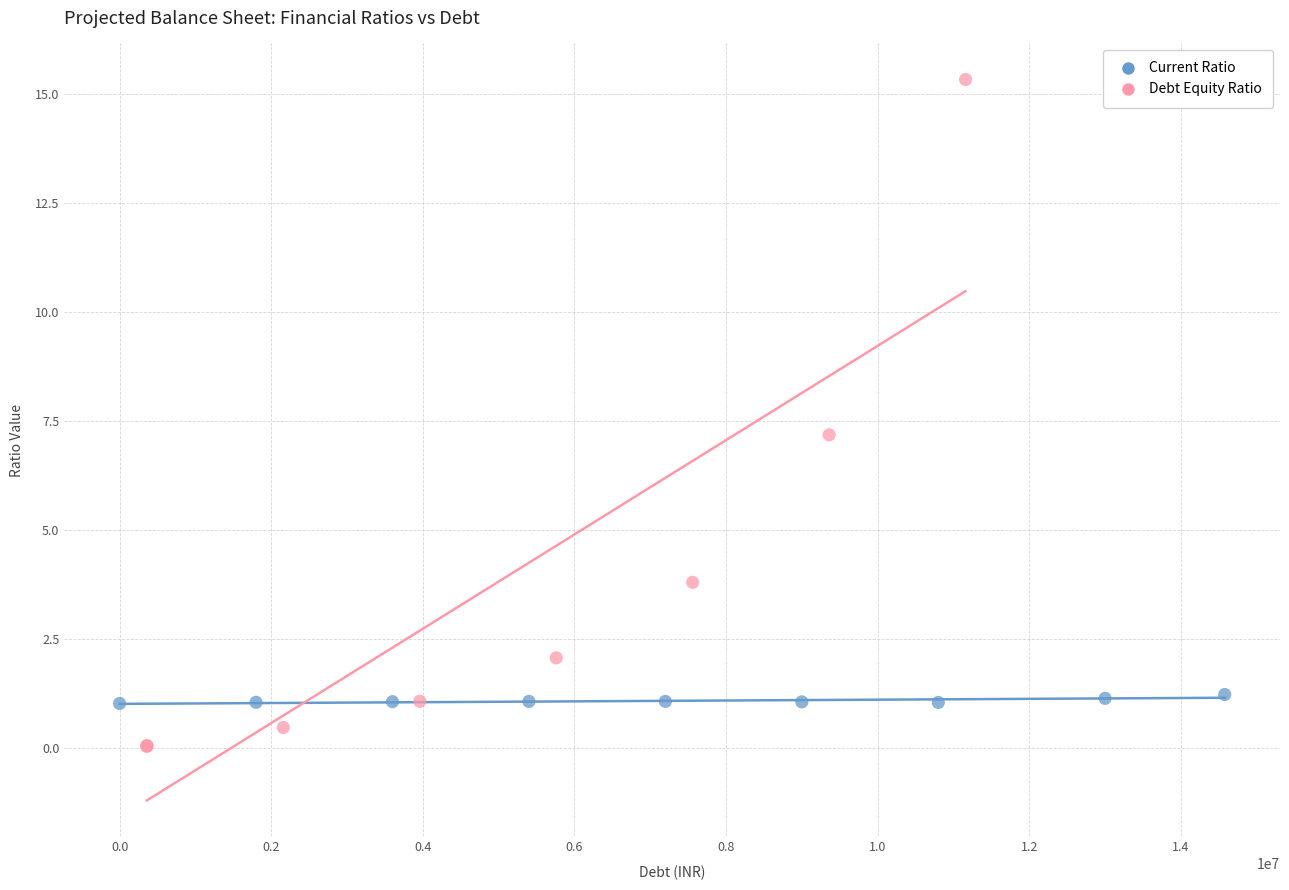

Which series reaches the minimum Y coordinate?

Debt Equity Ratio